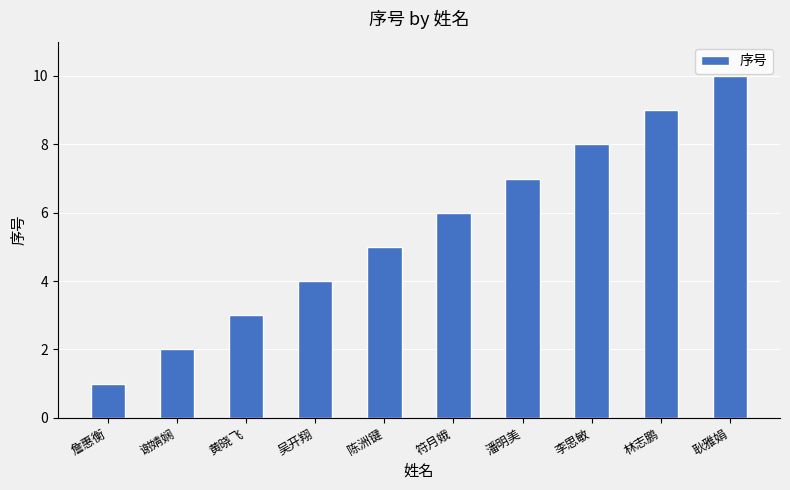

The value at 潘明美 is 10. True or false?

False